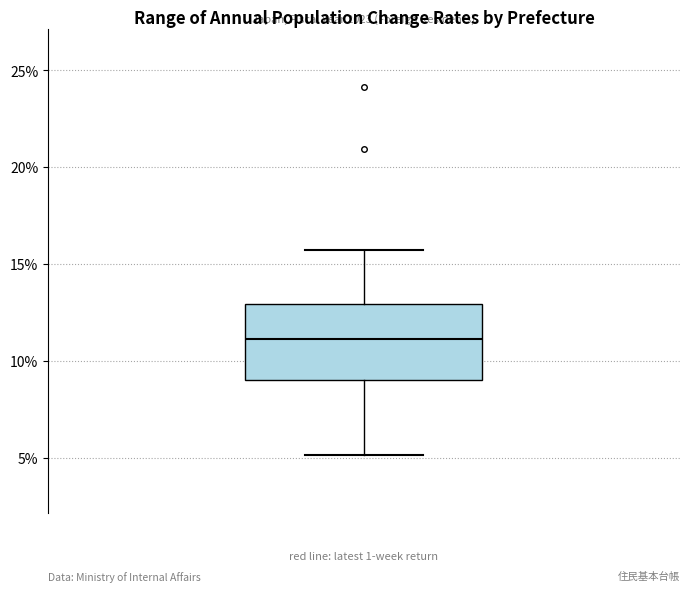

Where is the upper edge of the box on the y-axis? The values are not printed on the chart, so give them approximately, as read against the axis.

13.0